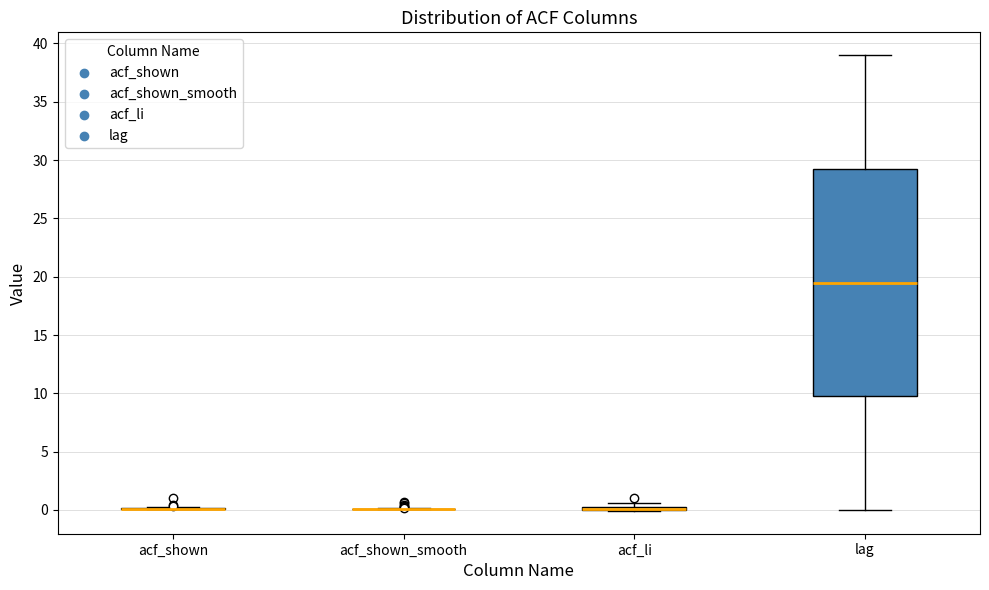

Which box is the tallest, from its lower edge to its upper edge?

lag